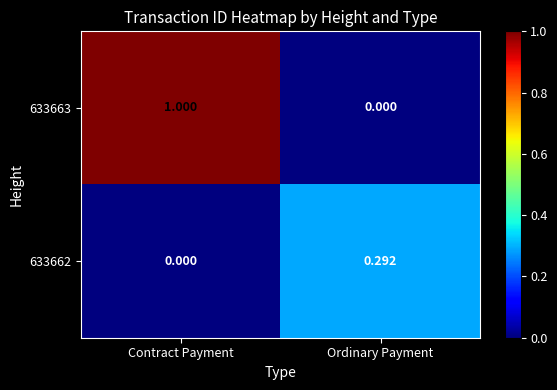

Which series changed the most between Contract Payment and Ordinary Payment?

633663